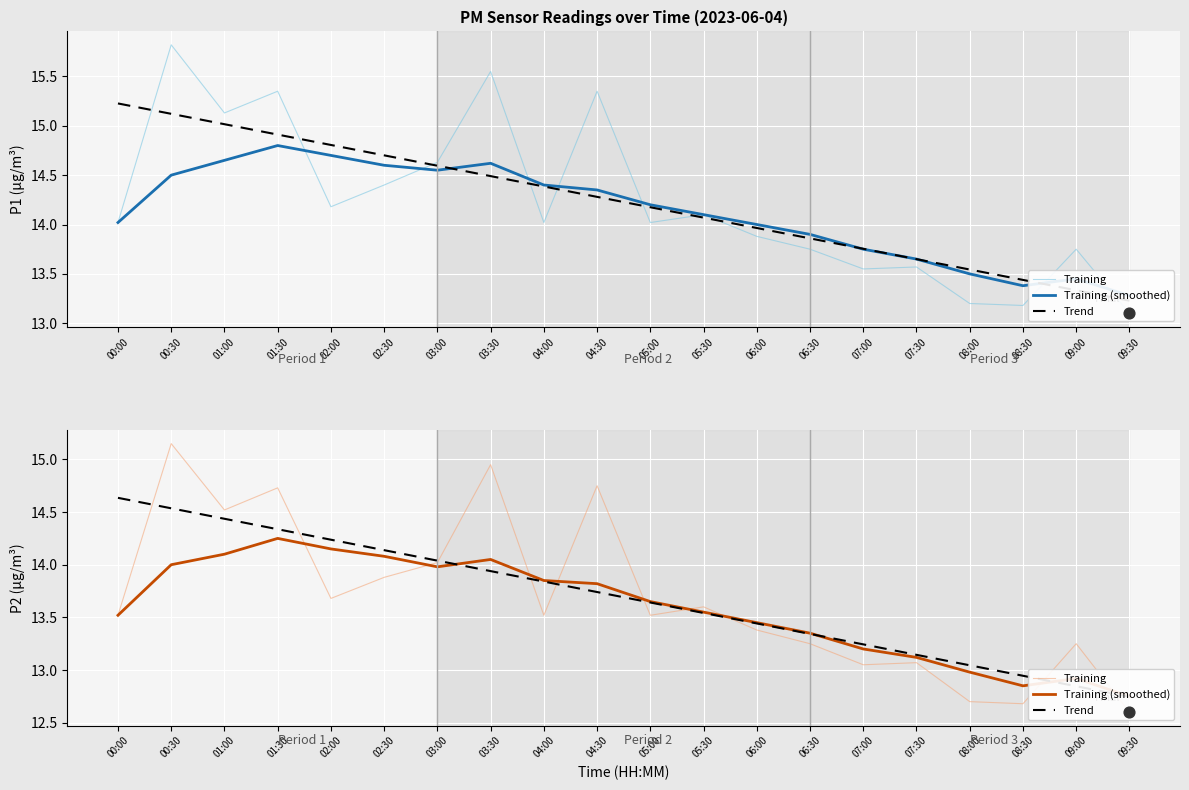

Which series contains the lowest Y value?

Training